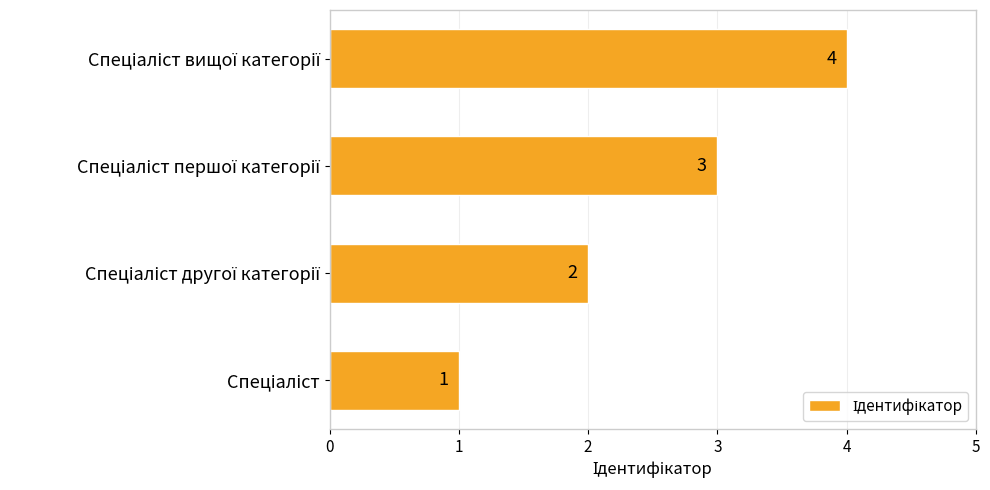

Does the chart contain stacked bars?

No